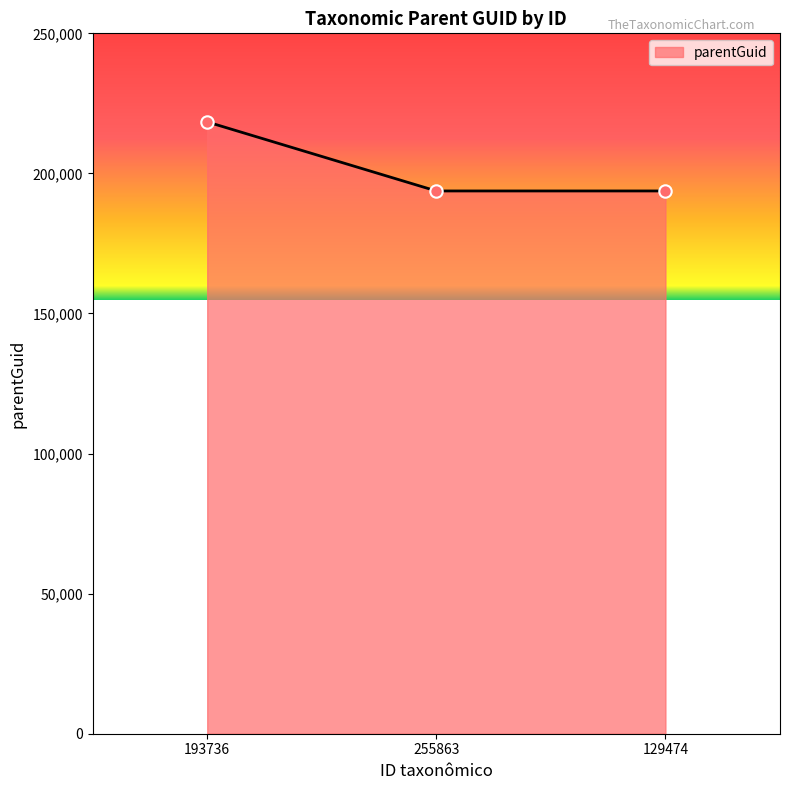

Approximately how many times larger is the value at 129474 compared to 255863?

1.0